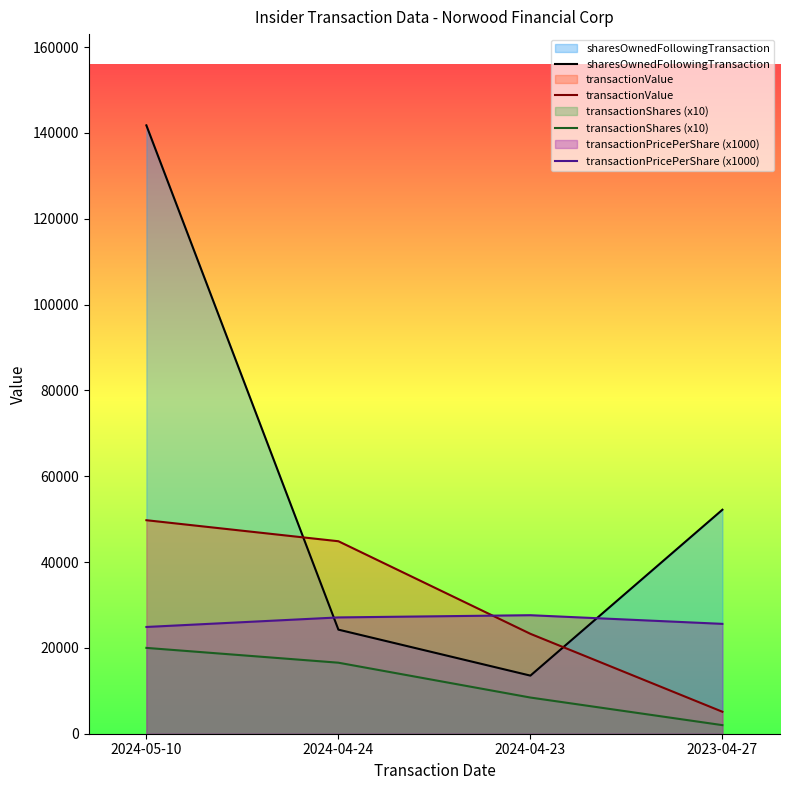

Which category has the lowest value in the transactionPricePerShare (x1000) series?

2024-05-10